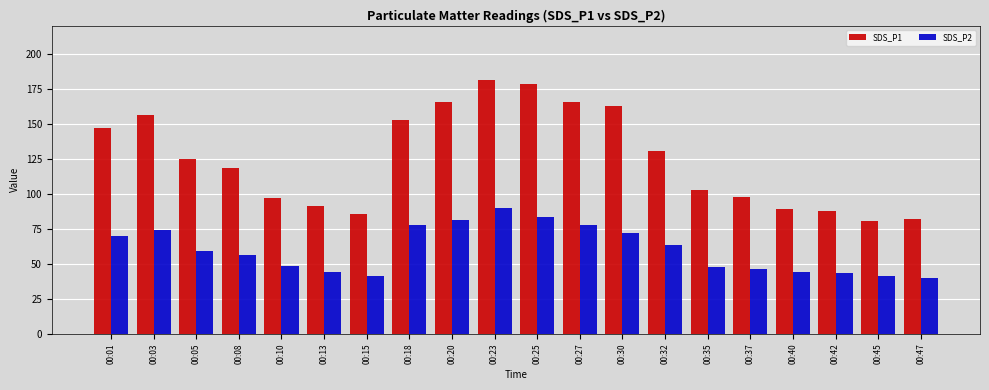

What is the average value of the SDS_P2 series?

60.0